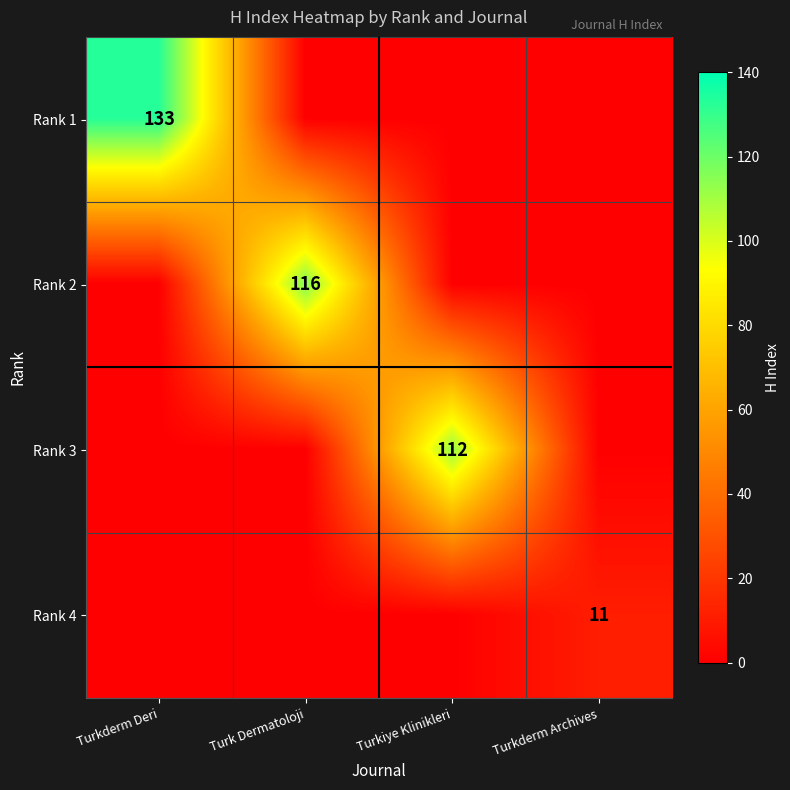

The value of Rank 4 at Turkderm Archives is 19. True or false?

False